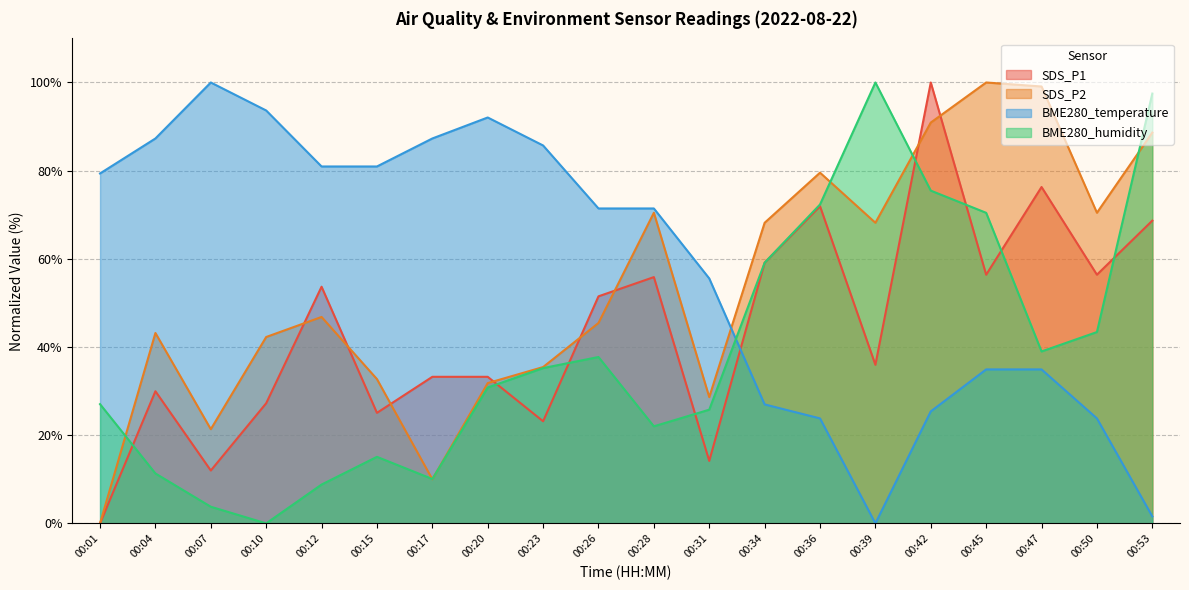

The BME280_temperature series shows 87.3 at 00:04. True or false?

True